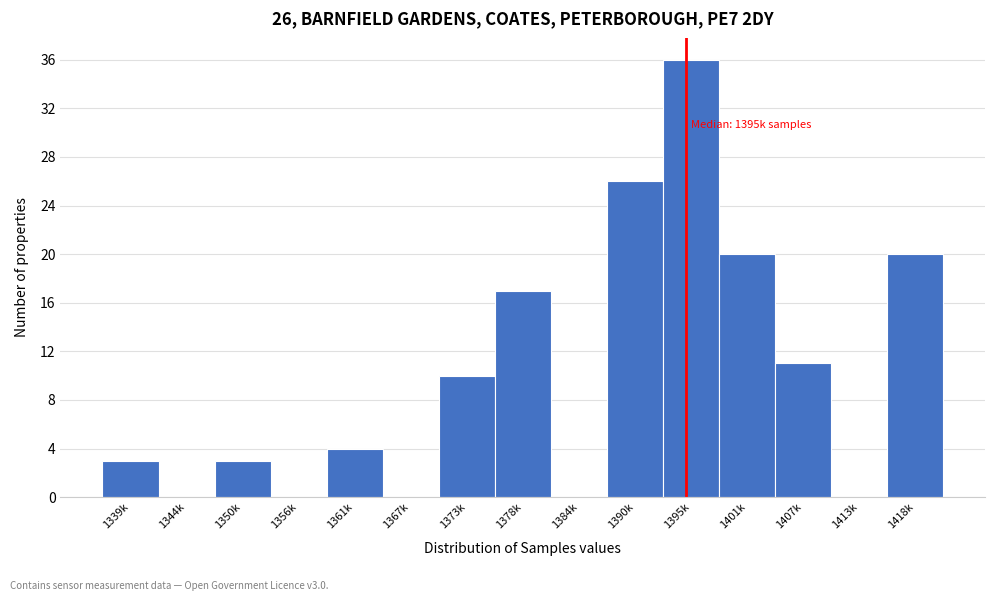

Reading left to right, list all the values displayed in this chart.

1339k=3	1344k=0	1350k=3	1356k=0	1361k=4	1367k=0	1373k=10	1378k=17	1384k=0	1390k=26	1395k=36	1401k=20	1407k=11	1413k=0	1418k=20